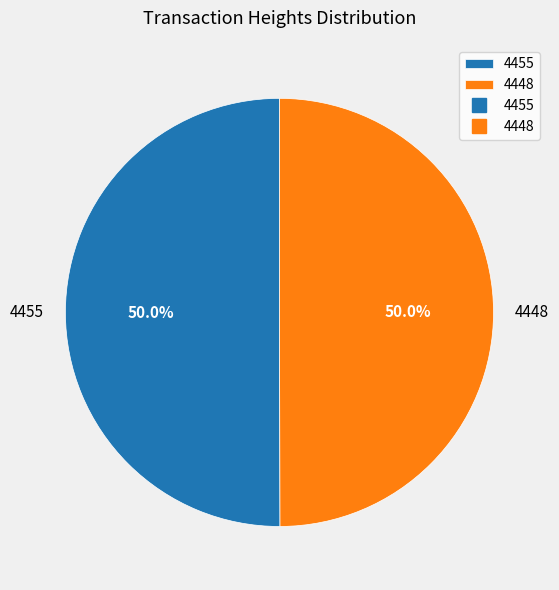

To the nearest percent, what portion does 4448 represent?

50%